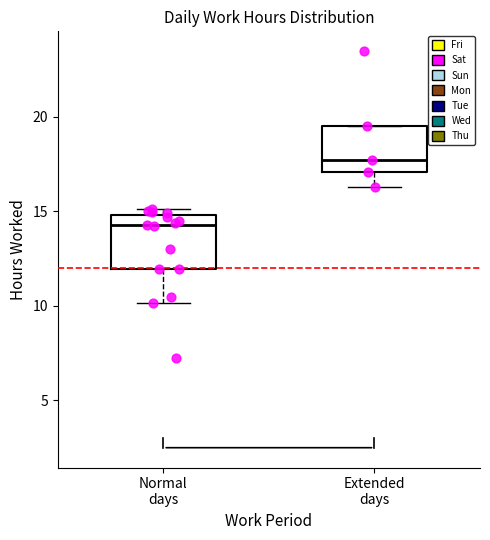

Which box has the lowest median line?

Normal days